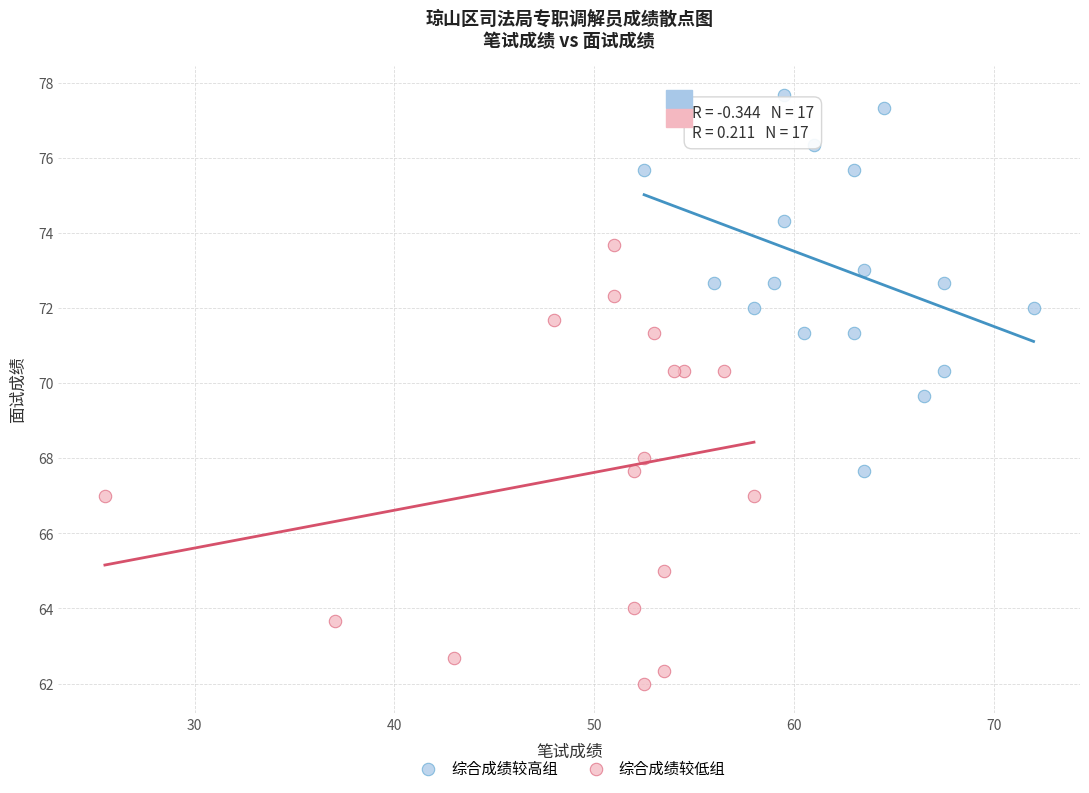

What are all the series names shown in the legend?

综合成绩较高组, 综合成绩较低组